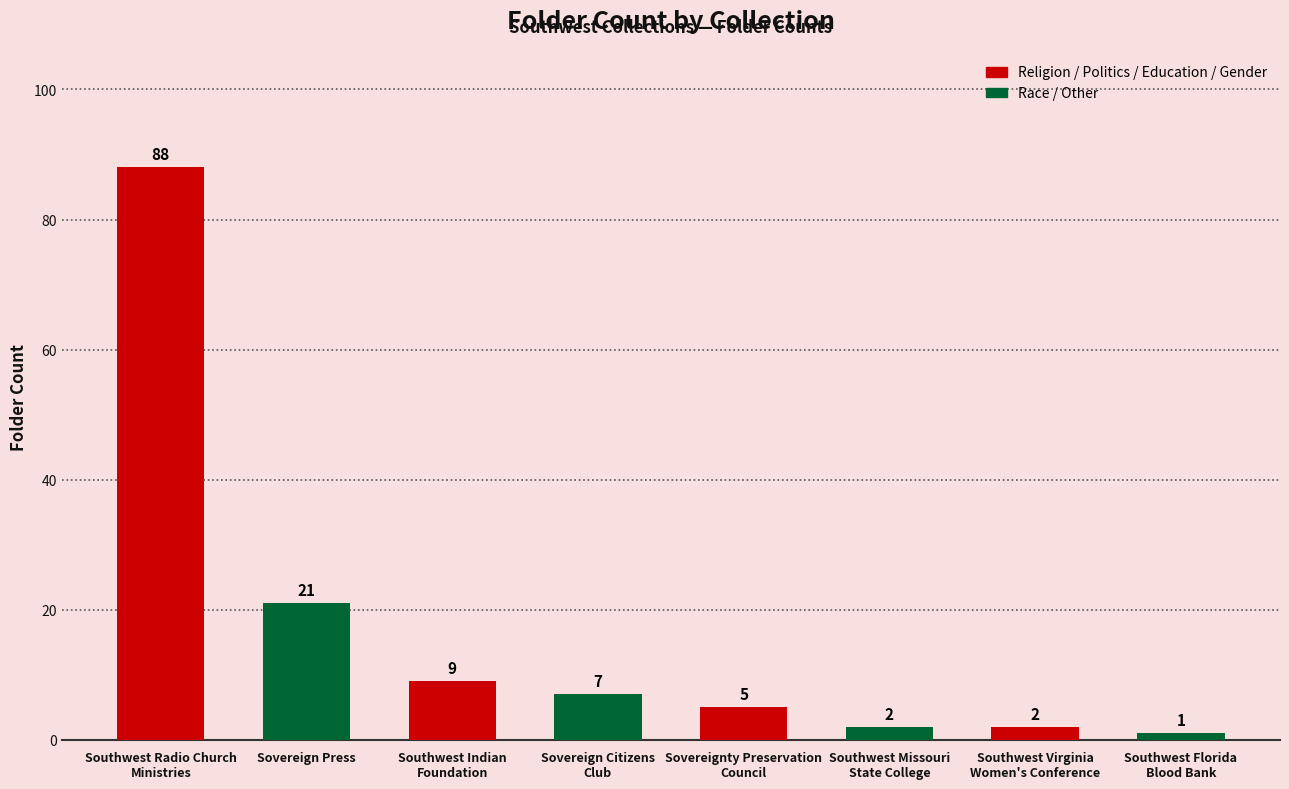

True or false: the data shows 88 at Southwest Radio Church
Ministries.

True